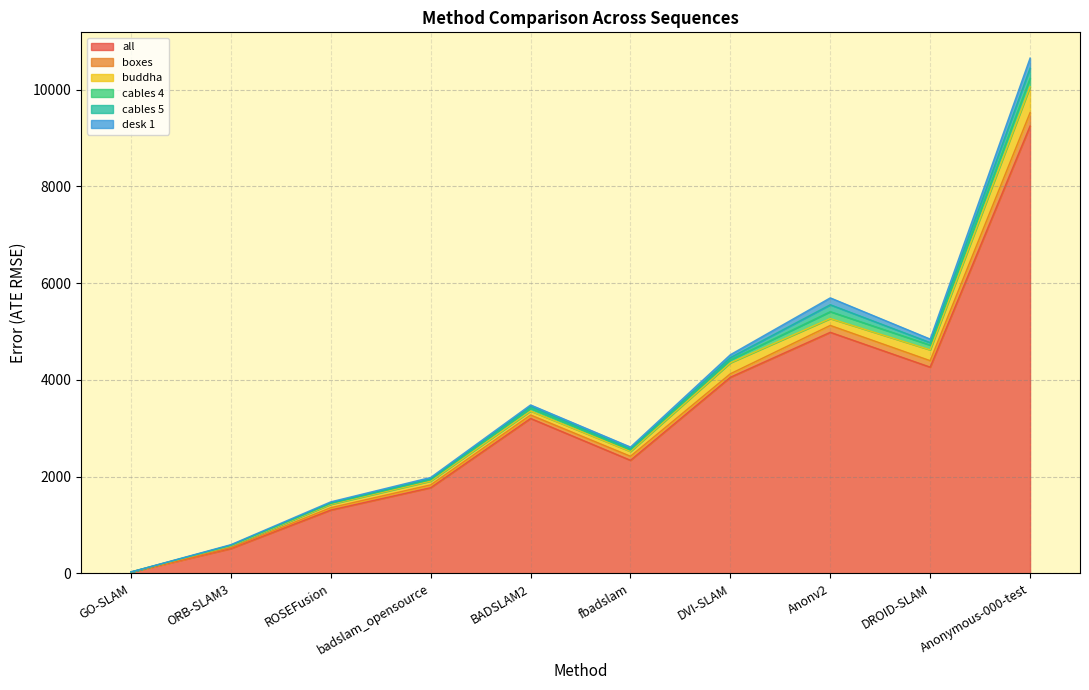

What are all the series names shown in the legend?

all, boxes, buddha, cables 4, cables 5, desk 1